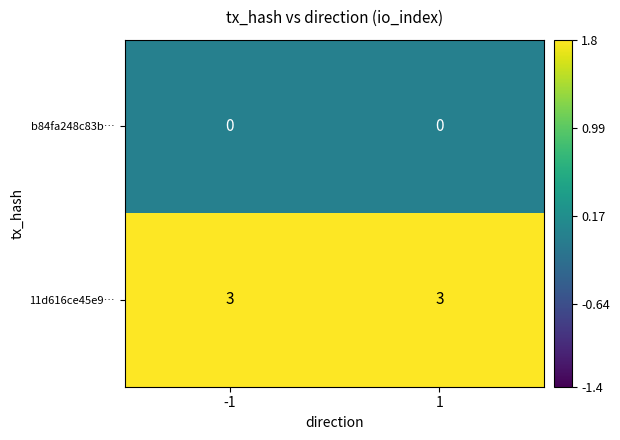

At -1, list the series in order from largest to smallest.

11d616ce45e9…, b84fa248c83b…